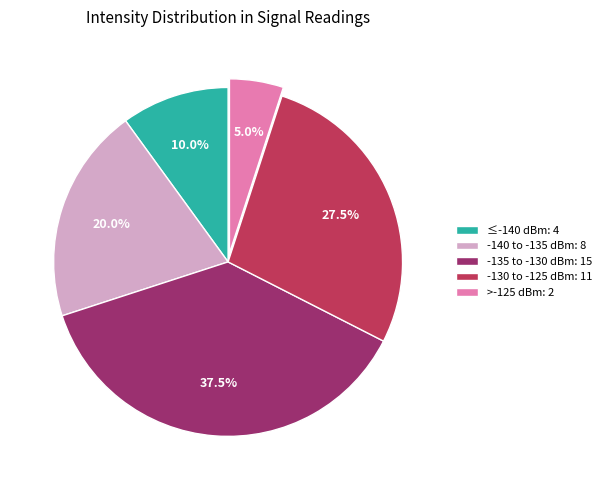

Rank the categories by value from lowest to highest.

>-125 dBm: 2, ≤-140 dBm: 4, -140 to -135 dBm: 8, -130 to -125 dBm: 11, -135 to -130 dBm: 15